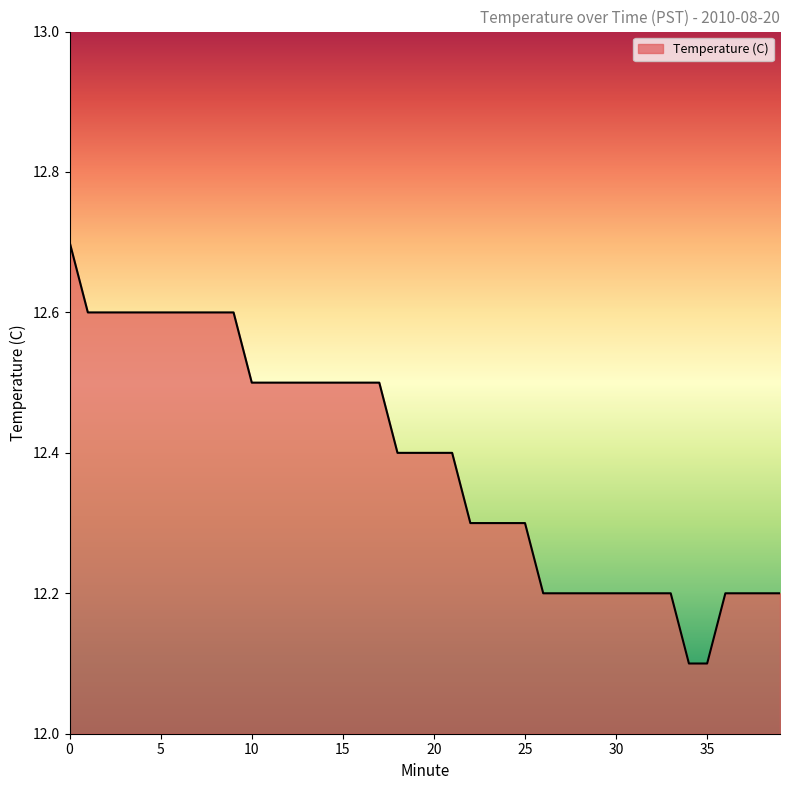

Rank the categories by value from highest to lowest.

0, 1, 2, 3, 4, 5, 6, 7, 8, 9, 10, 11, 12, 13, 14, 15, 16, 17, 18, 19, 20, 21, 22, 23, 24, 25, 26, 27, 28, 29, 30, 31, 32, 33, 36, 37, 38, 39, 34, 35